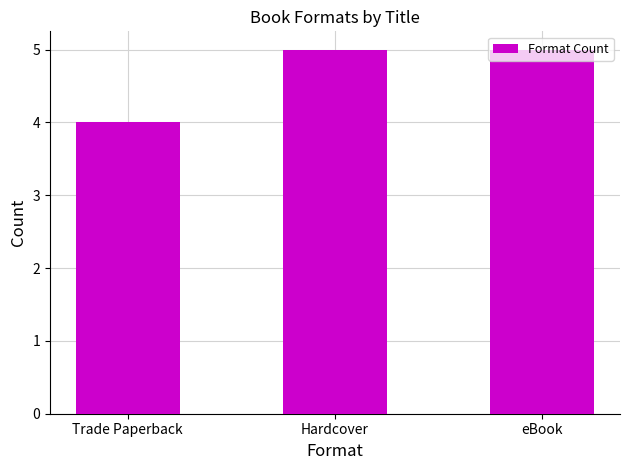

How many series are shown in this chart?

1